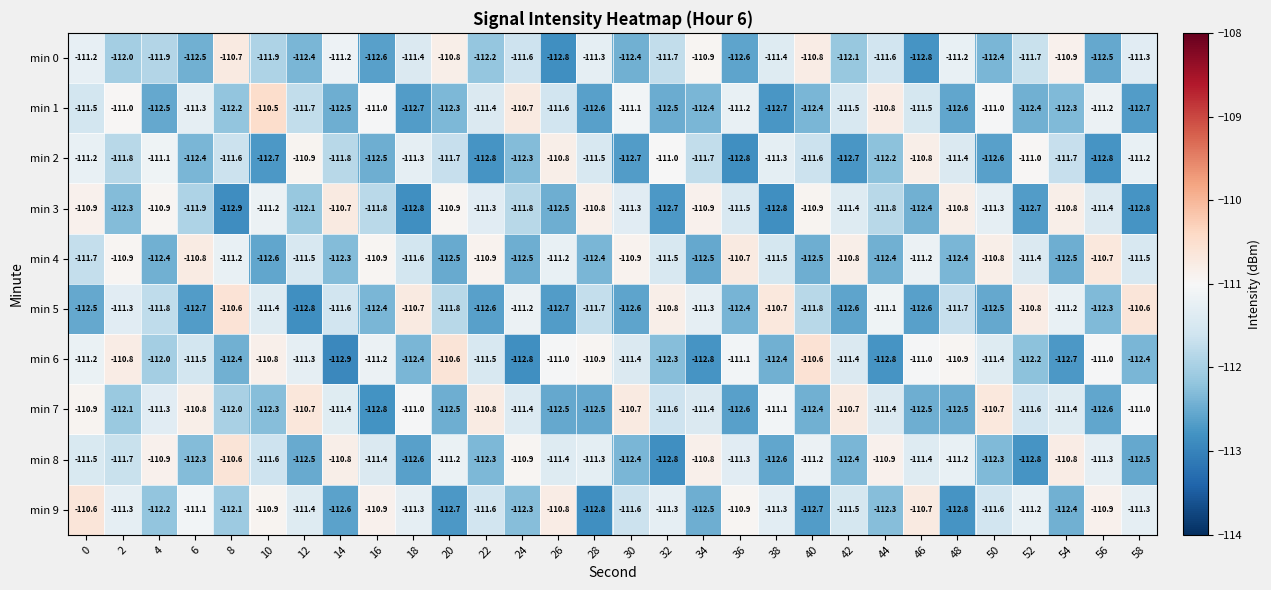

Which series changed the most between 34 and 50?

min 4